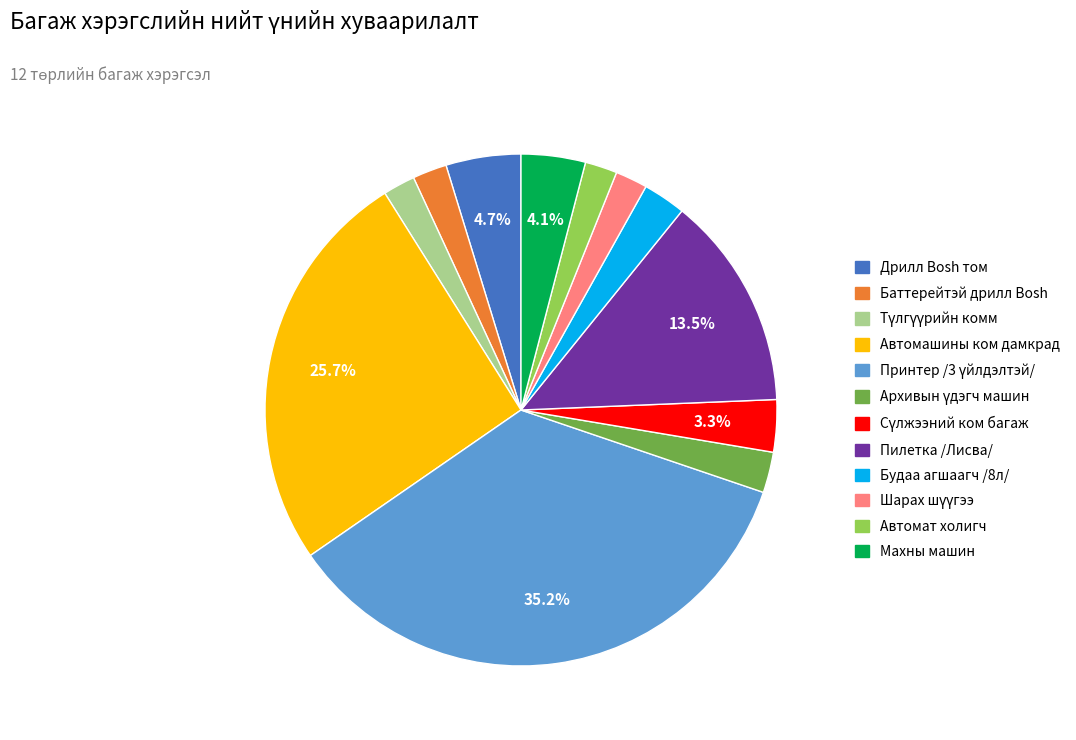

To the nearest percent, what is the difference between the Автомашины ком дамкрад and Пилетка /Лисва/ slice percentages?

12%